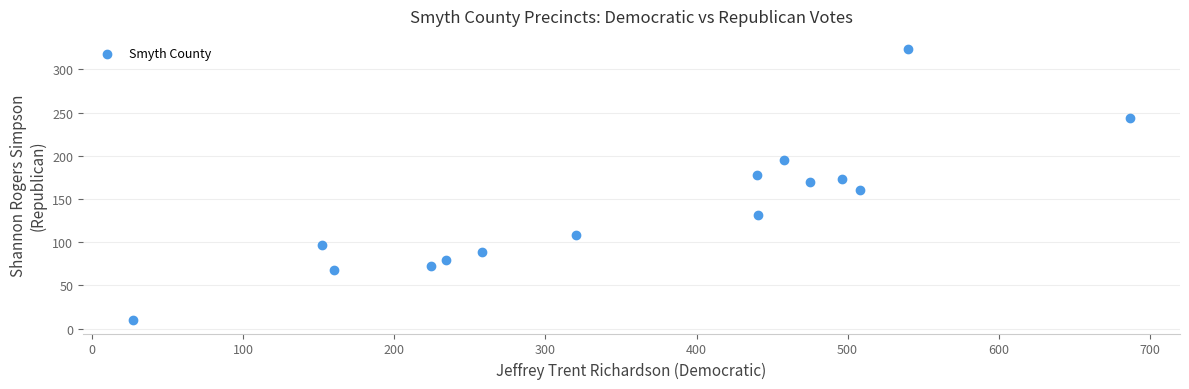

What is the range of X values (max minus min)?

660